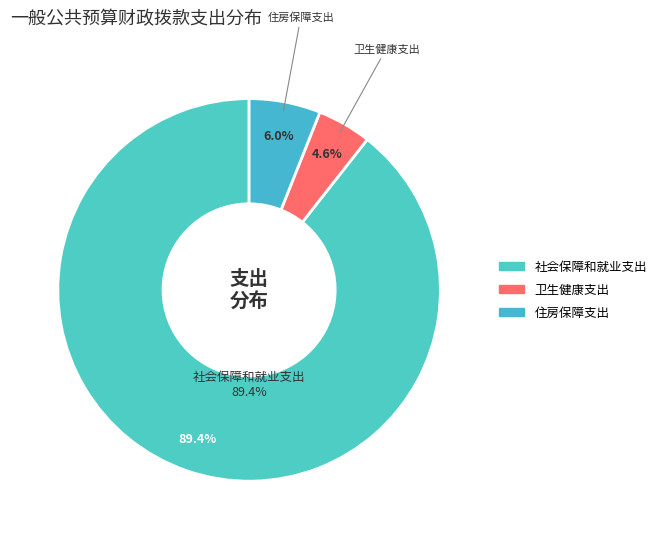

Which slice represents more than half of the pie?

社会保障和就业支出